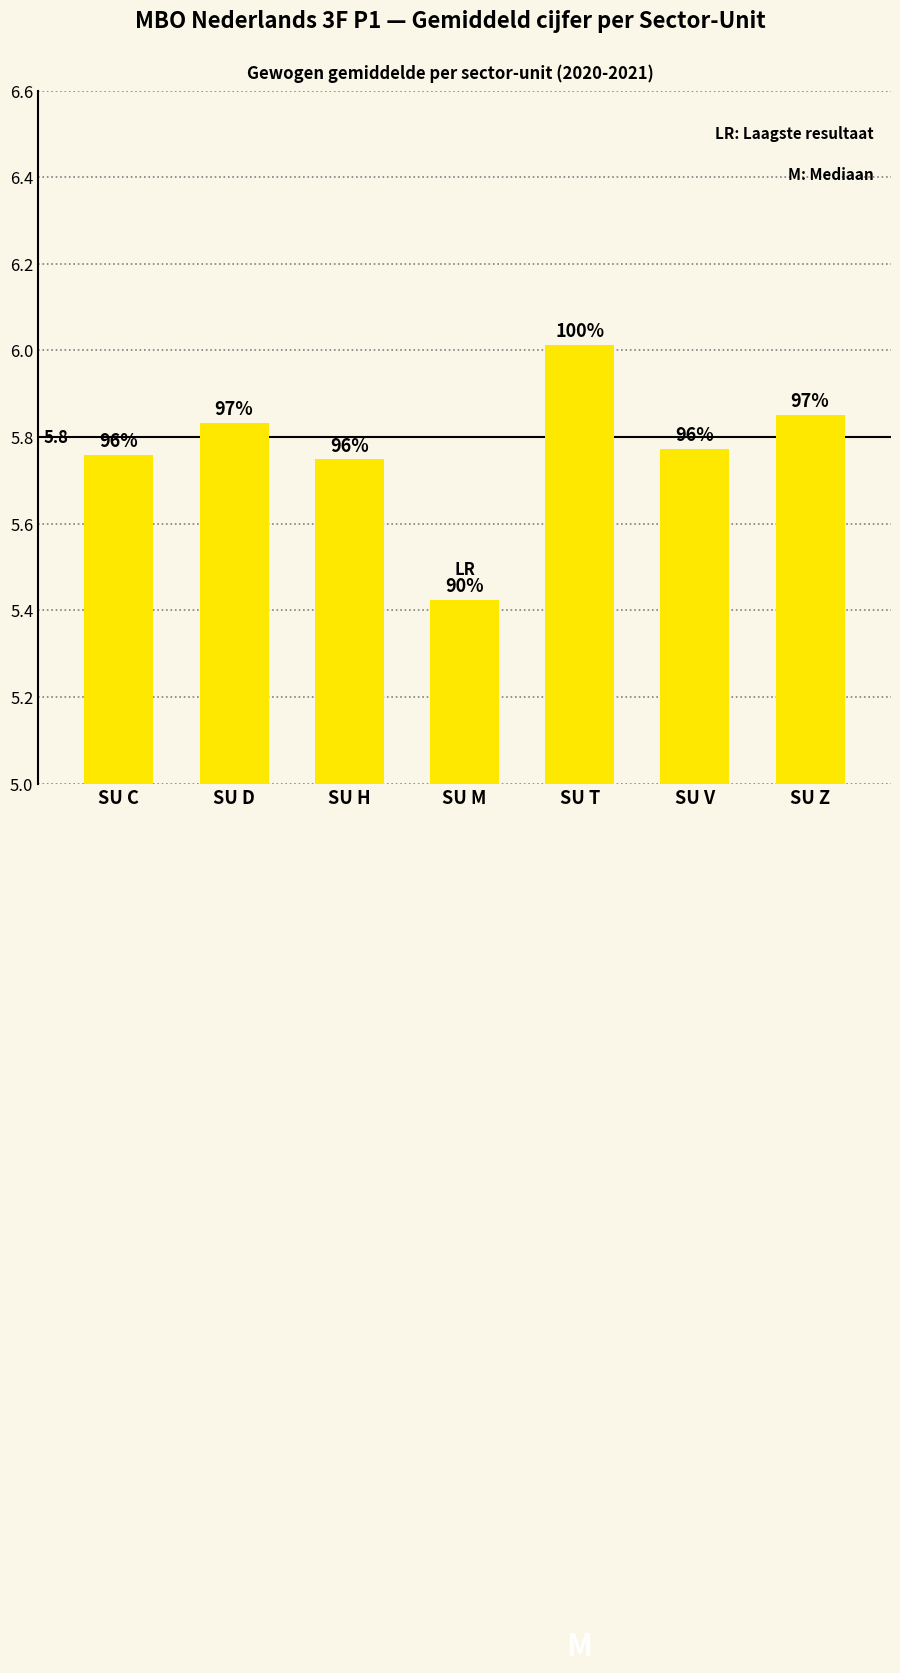

How many bars are there in total?

7